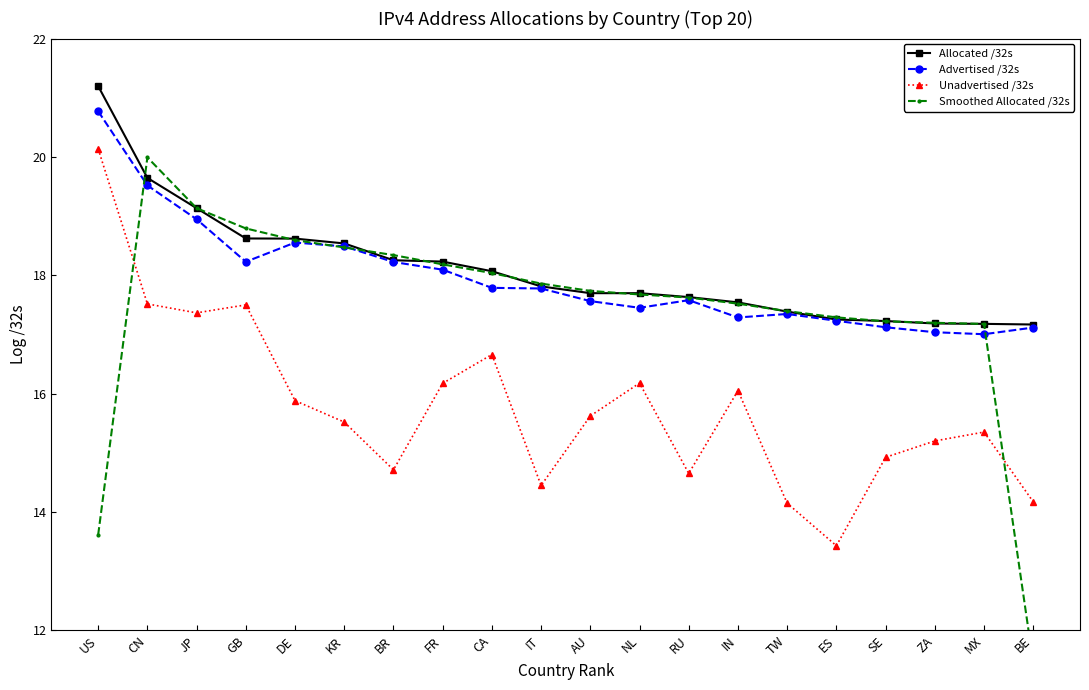

What is the average value of the Smoothed Allocated /32s series?

17.5